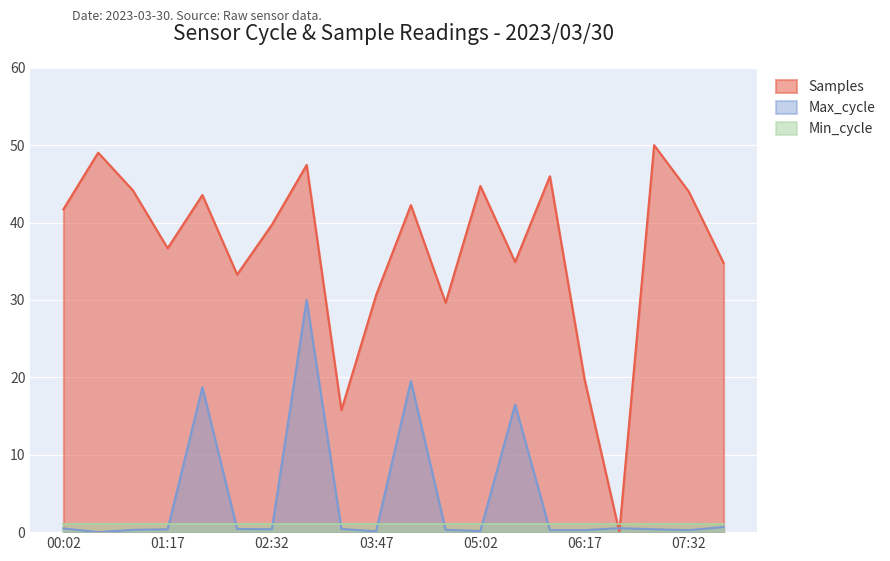

What are all the series names shown in the legend?

Samples, Max_cycle, Min_cycle